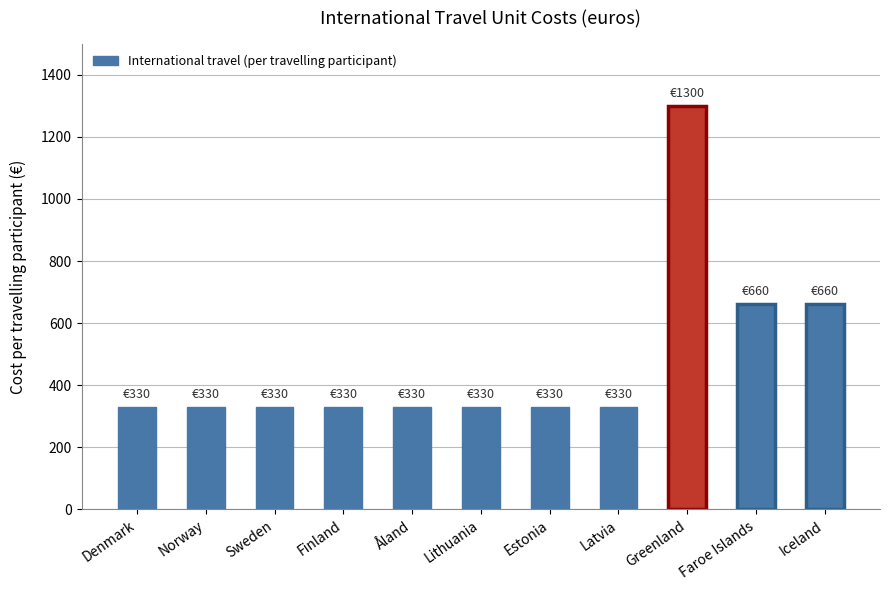

What is the maximum value shown in the chart?

1300